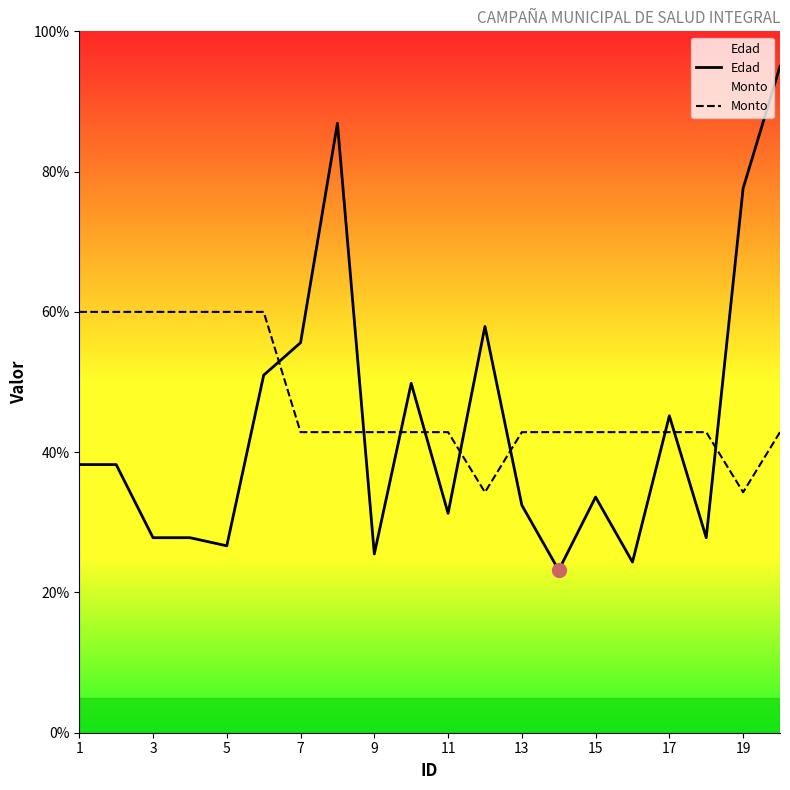

True or false: Monto has a value of 35.9 at 5.

False